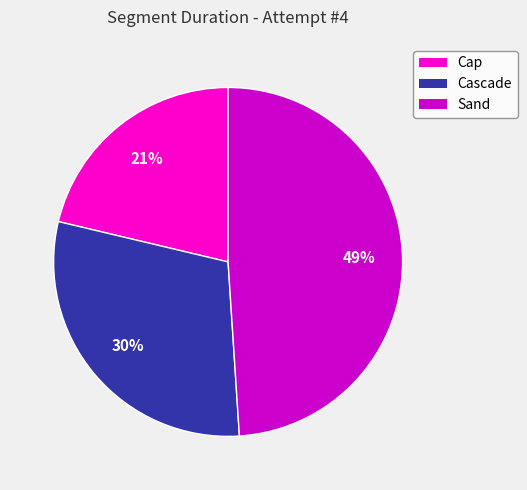

Between Cascade and Cap, which is larger?

Cascade